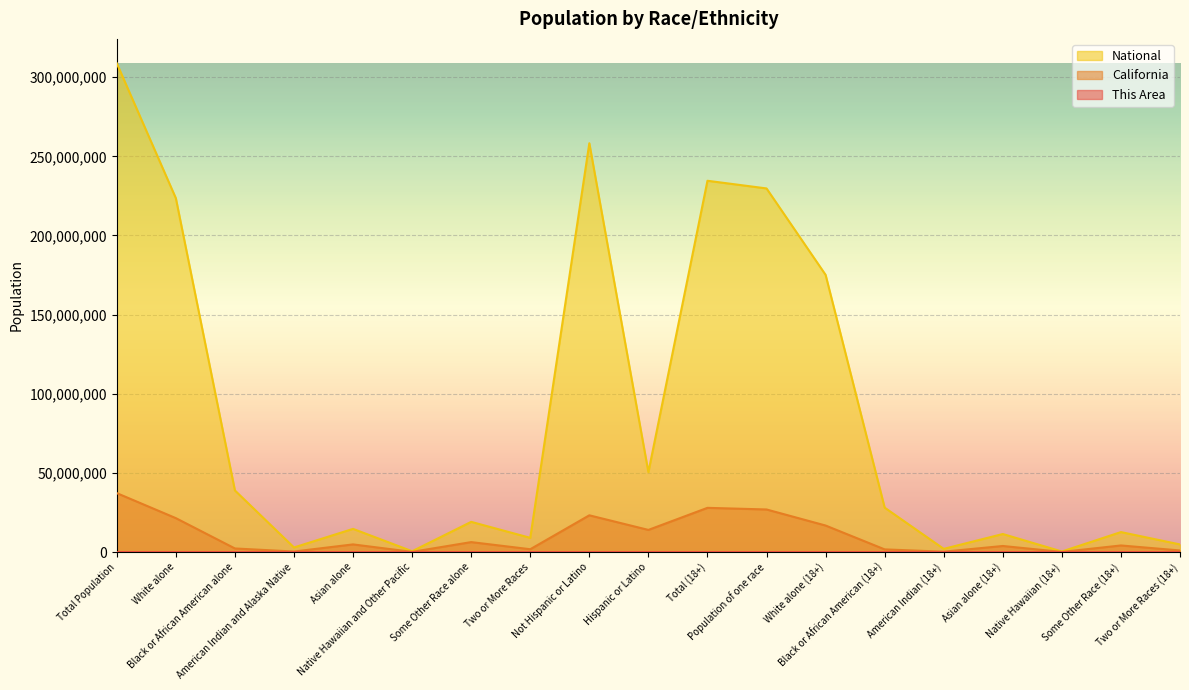

What is the value of the National point at the 4th from the left?

2932248